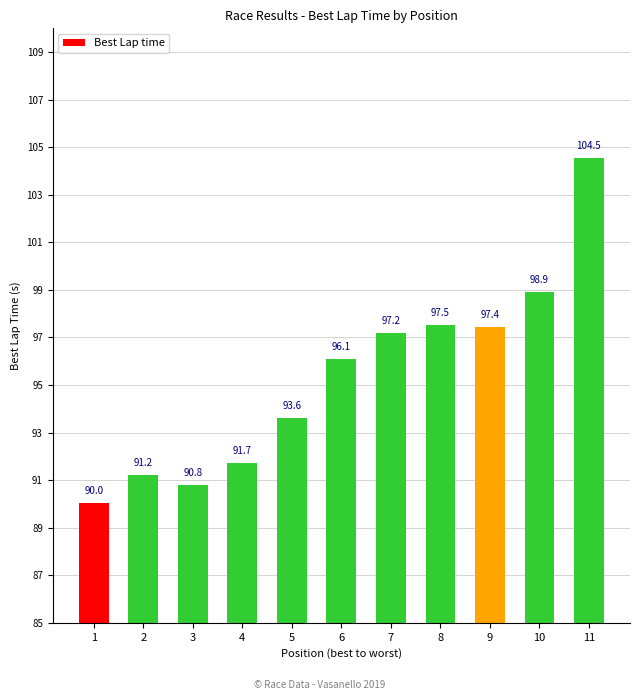

Is it true that the value at 4 is 91.7?

True